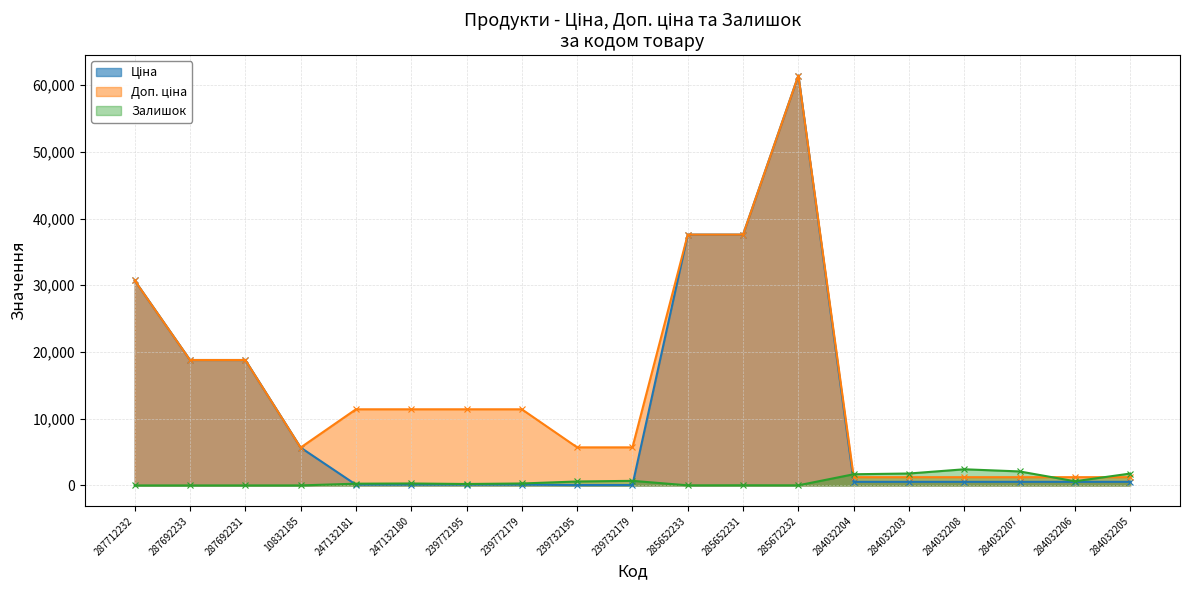

The Ціна series shows 539.0 at 284032206. True or false?

True